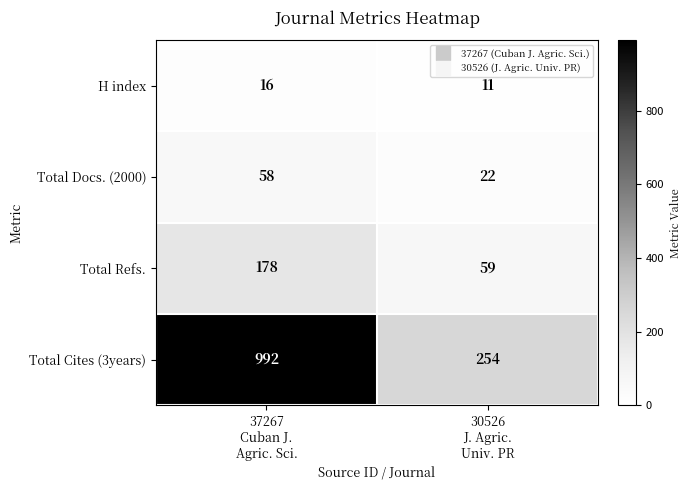

What is the total value across all series at 37267
Cuban J.
Agric. Sci.?

1244